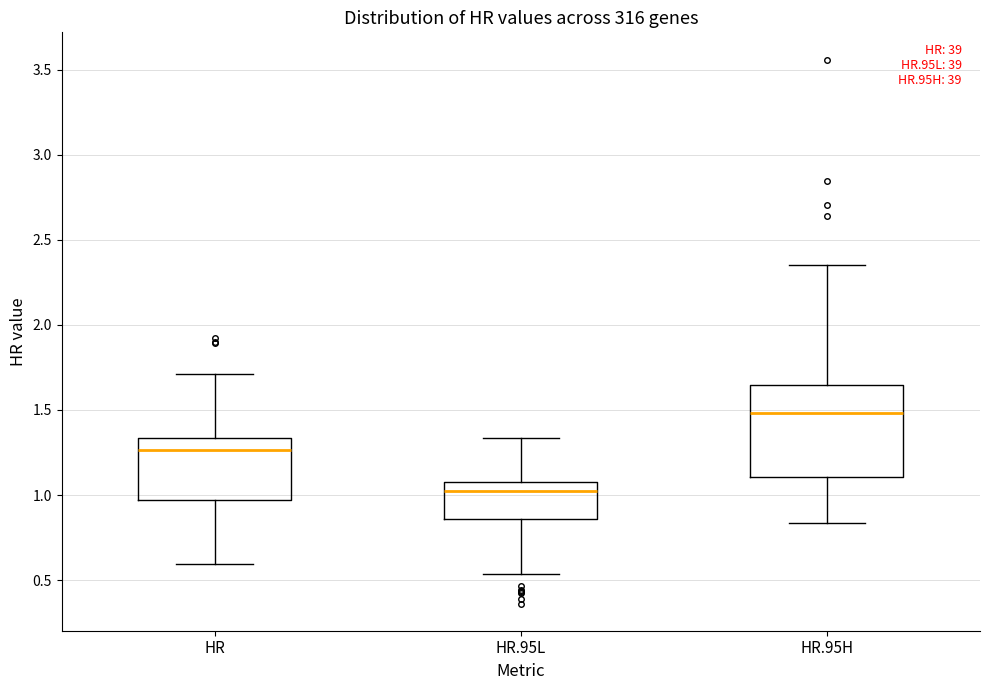

Where is the upper edge of the box for HR on the y-axis? The values are not printed on the chart, so give them approximately, as read against the axis.

1.35